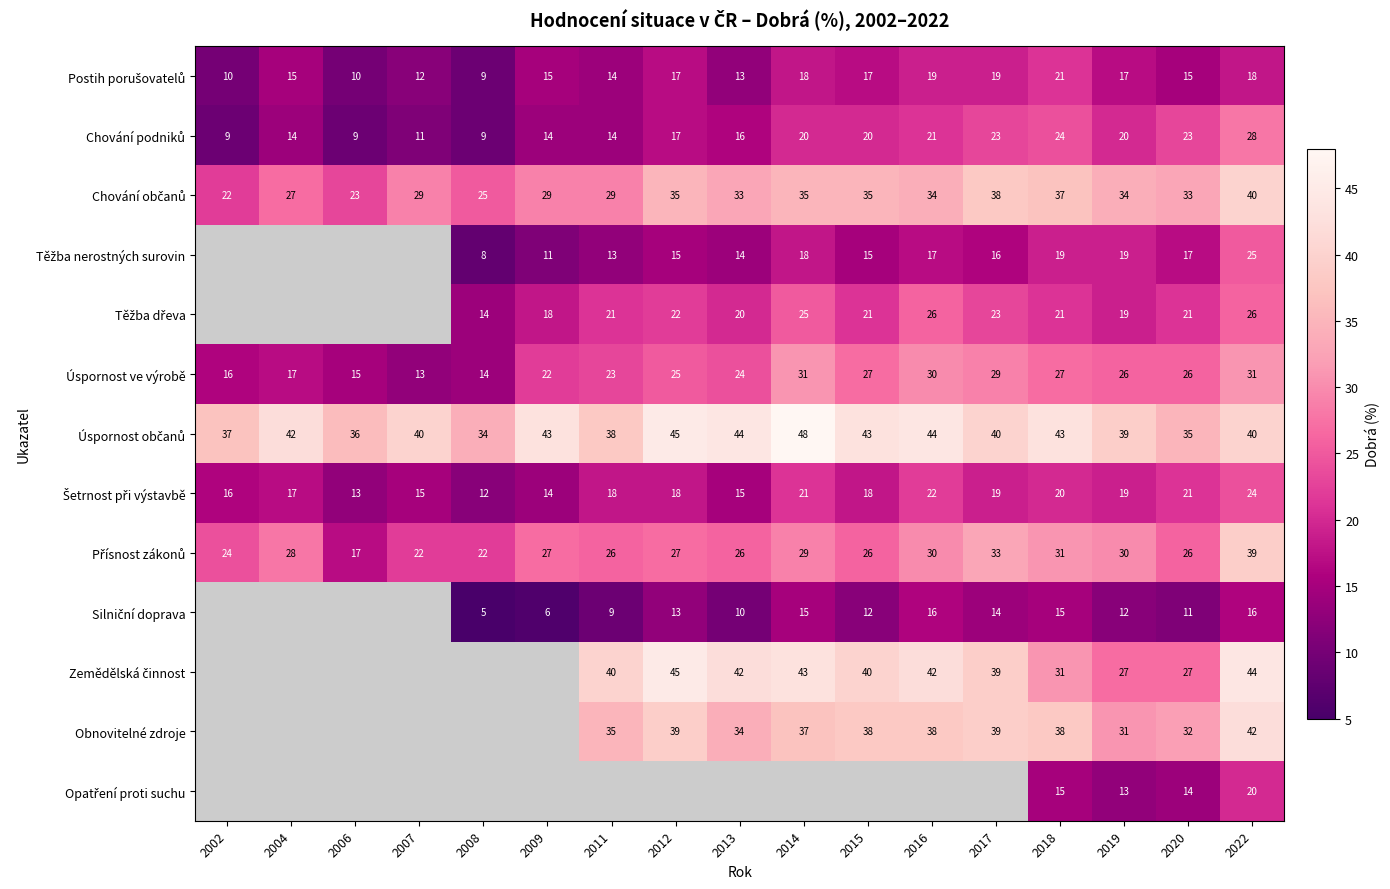

At how many categories does at least one series exceed 32?

17